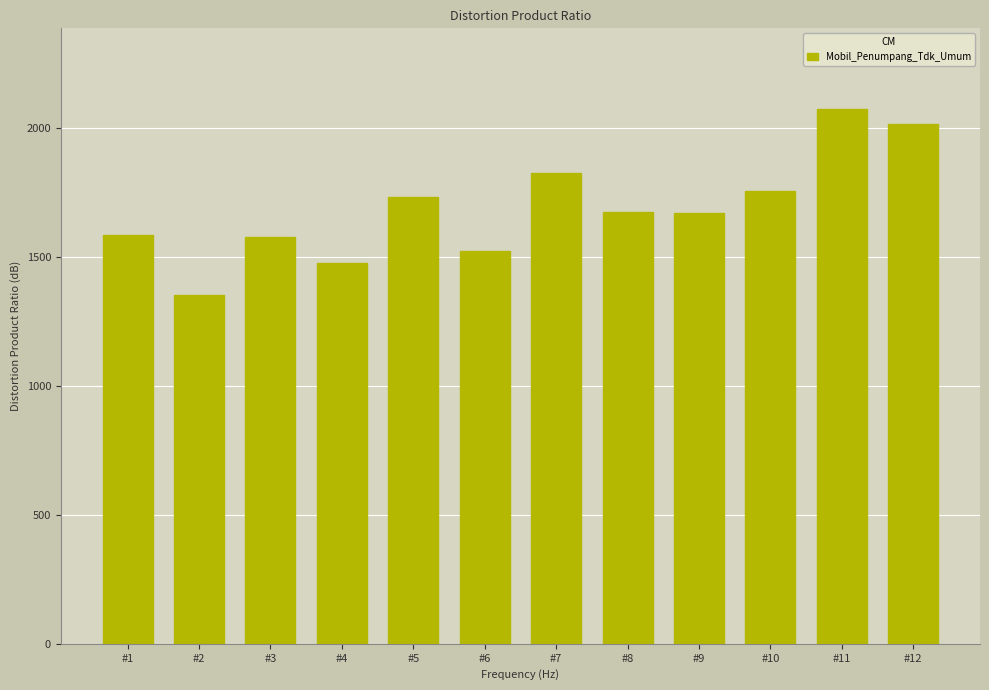

What is the greatest value displayed?

2076